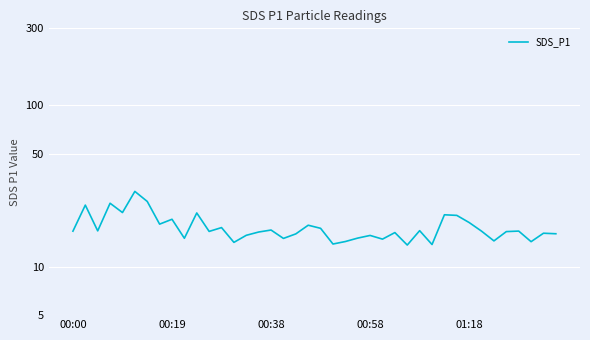

What is the sum of the values at 33 and 36?

33.2